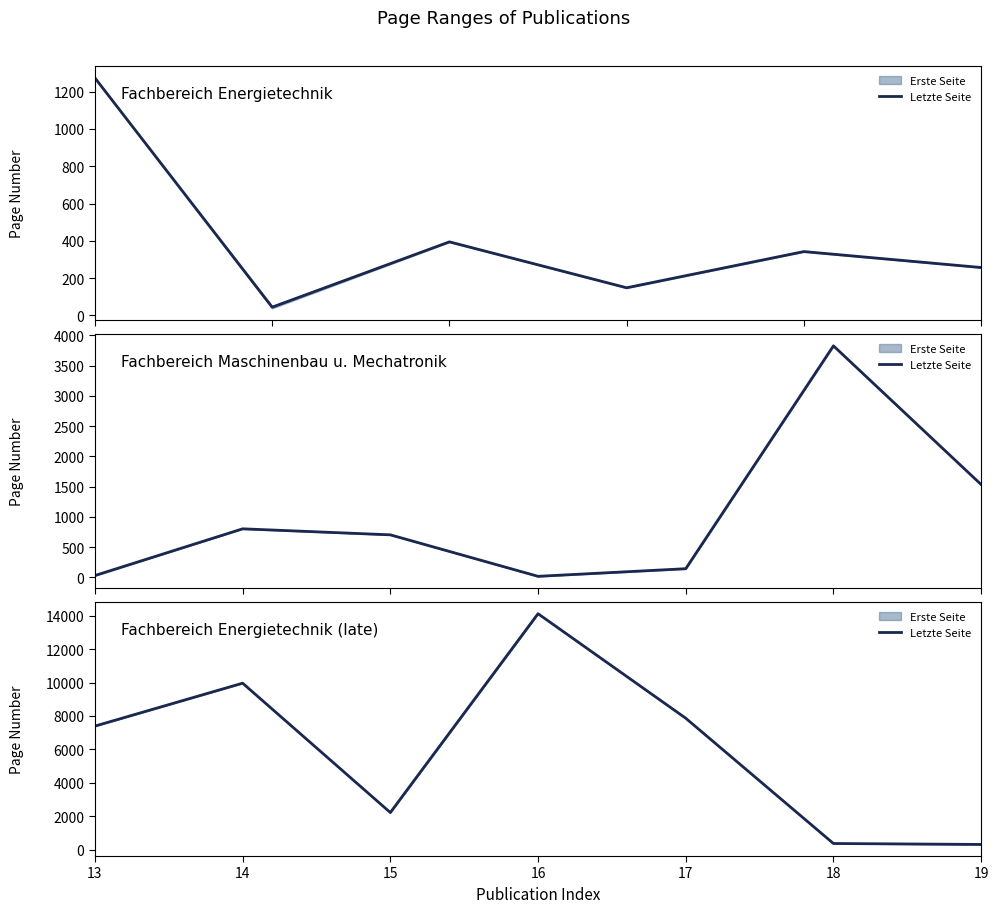

Where is the data nearest to the value 7219?

13